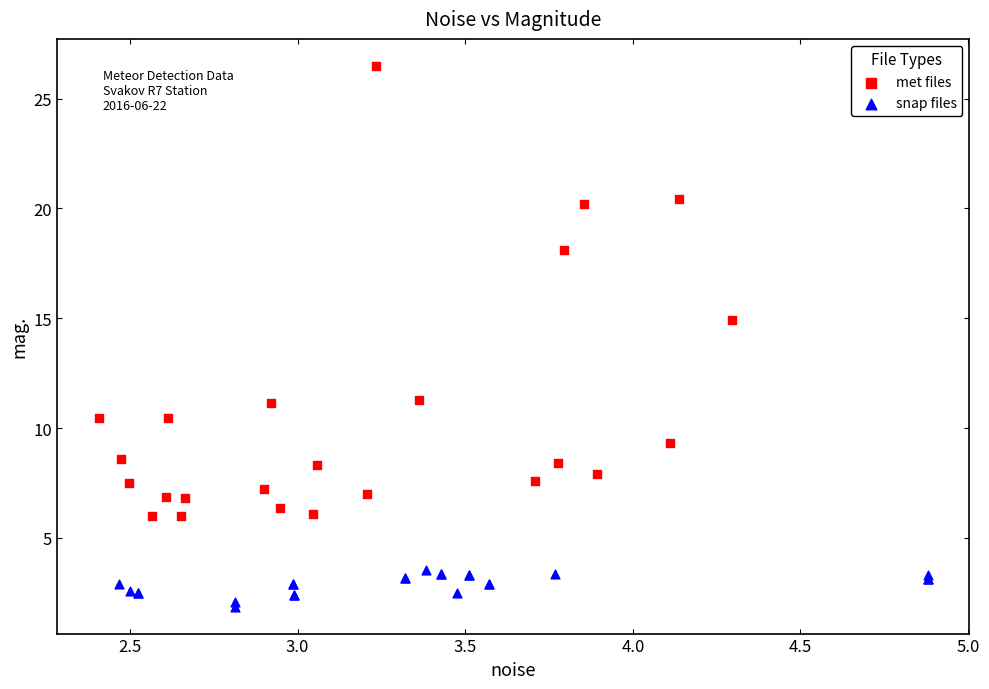

Which series contains the lowest Y value?

snap files